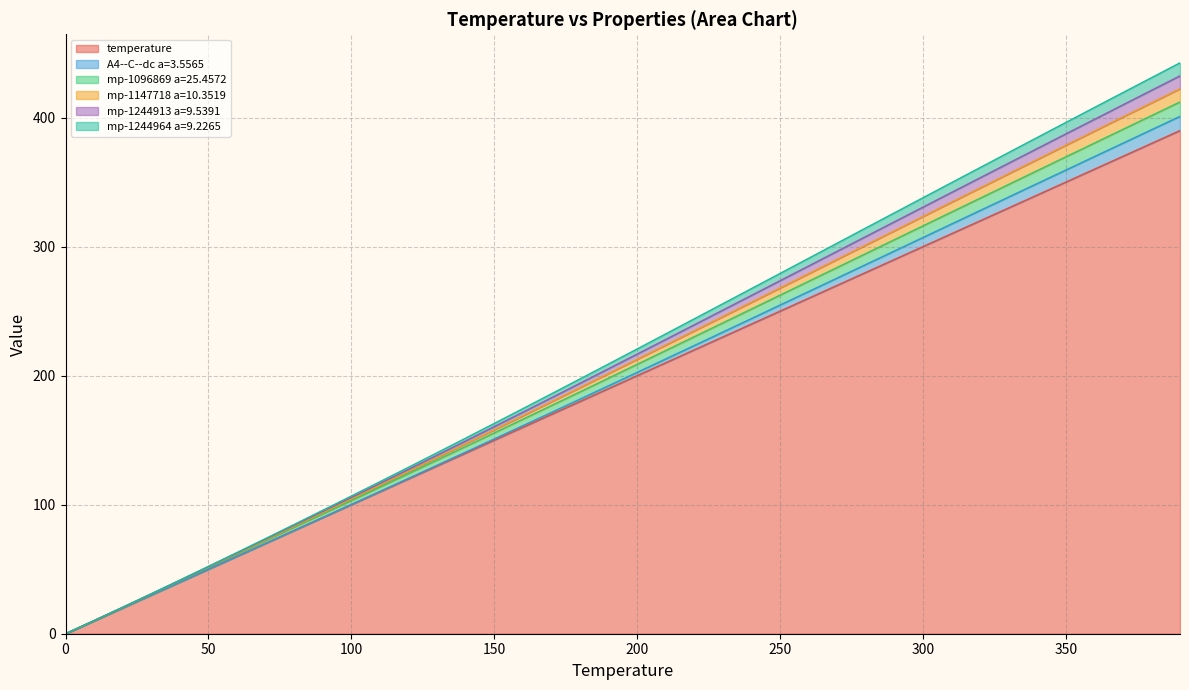

What is the highest value of the temperature series?

390.0